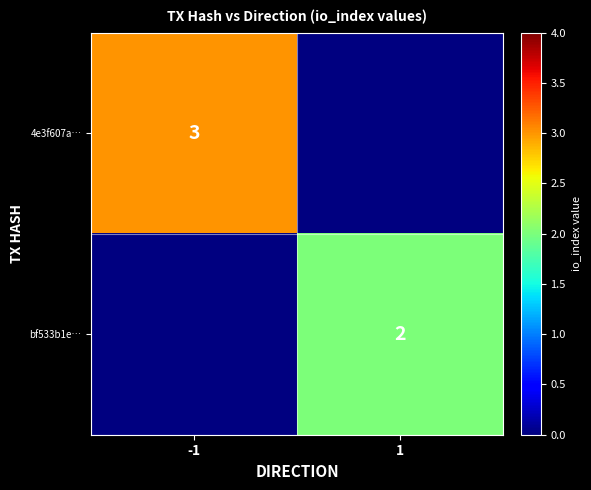

Is it true that 4e3f607a… equals 1 at -1?

False